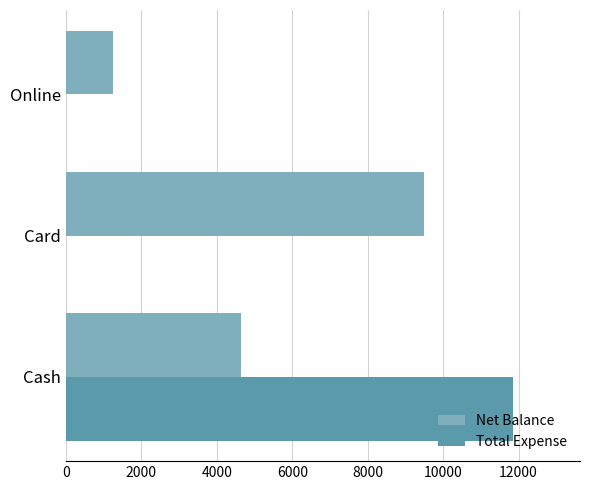

At which label is Net Balance closest to 5375?

Cash